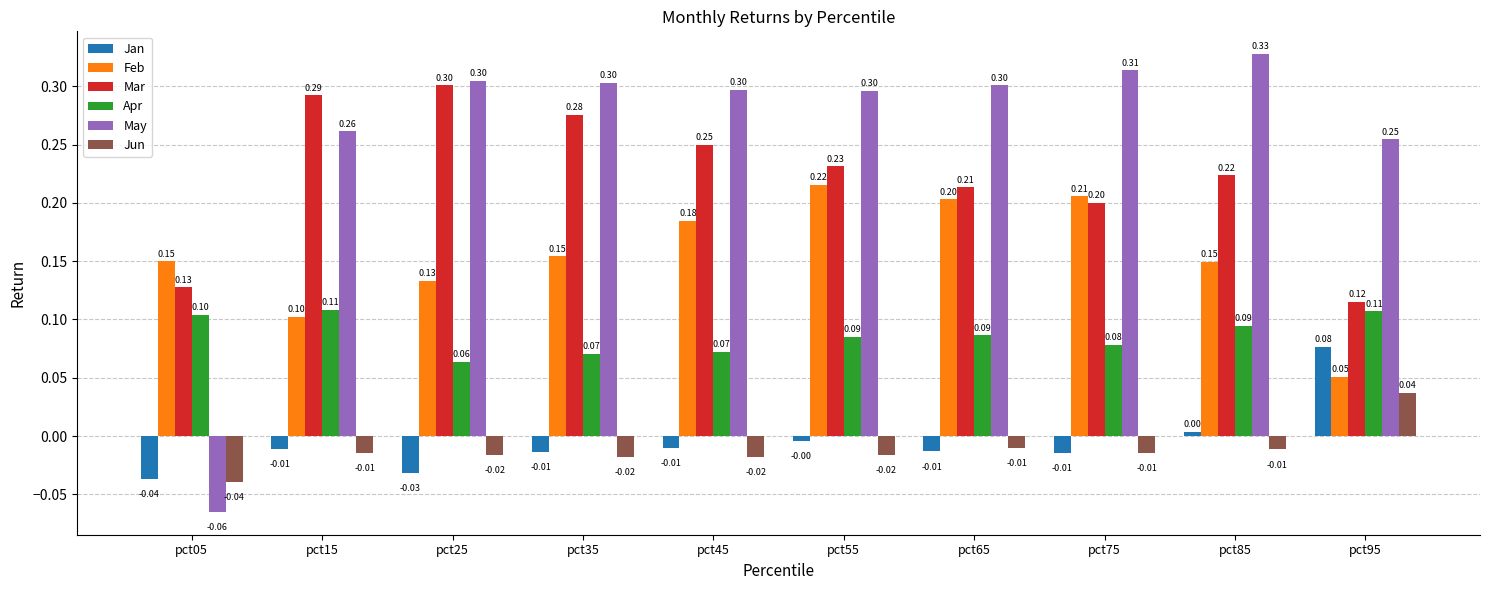

How many categories are shown in the chart?

10